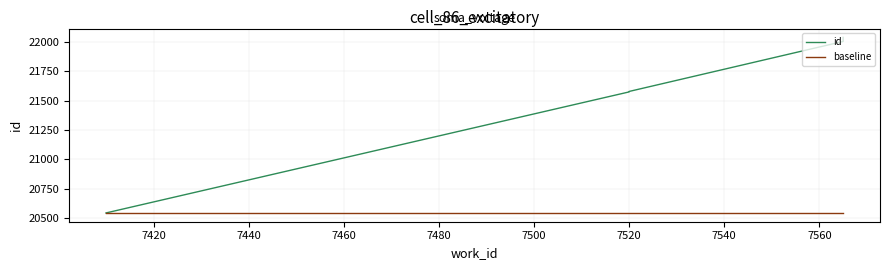

Is it true that baseline equals 20545 at 7480?

True